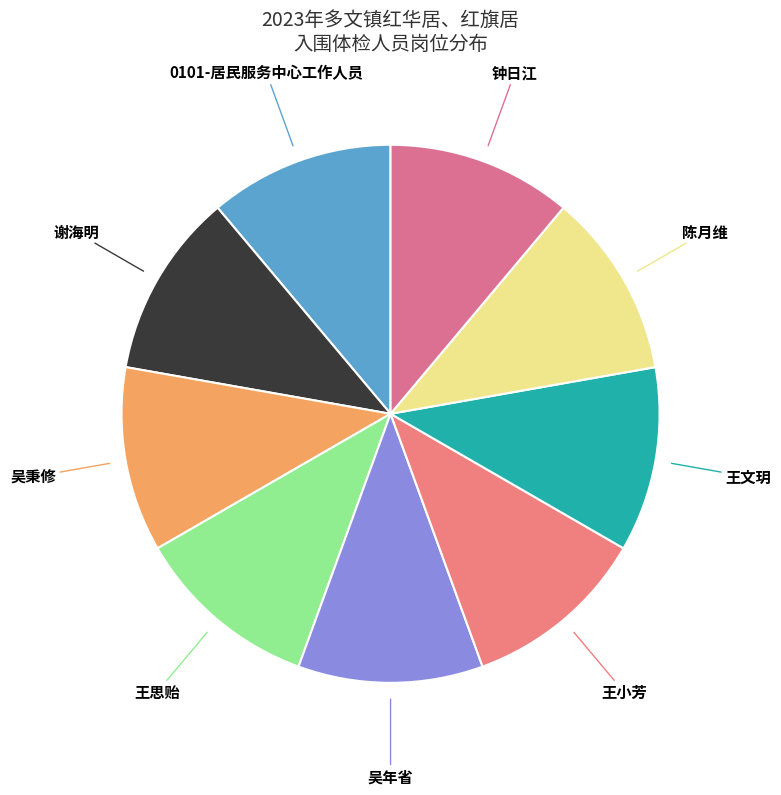

Is the sum of 王文玥 and 王小芳 greater than half?

No